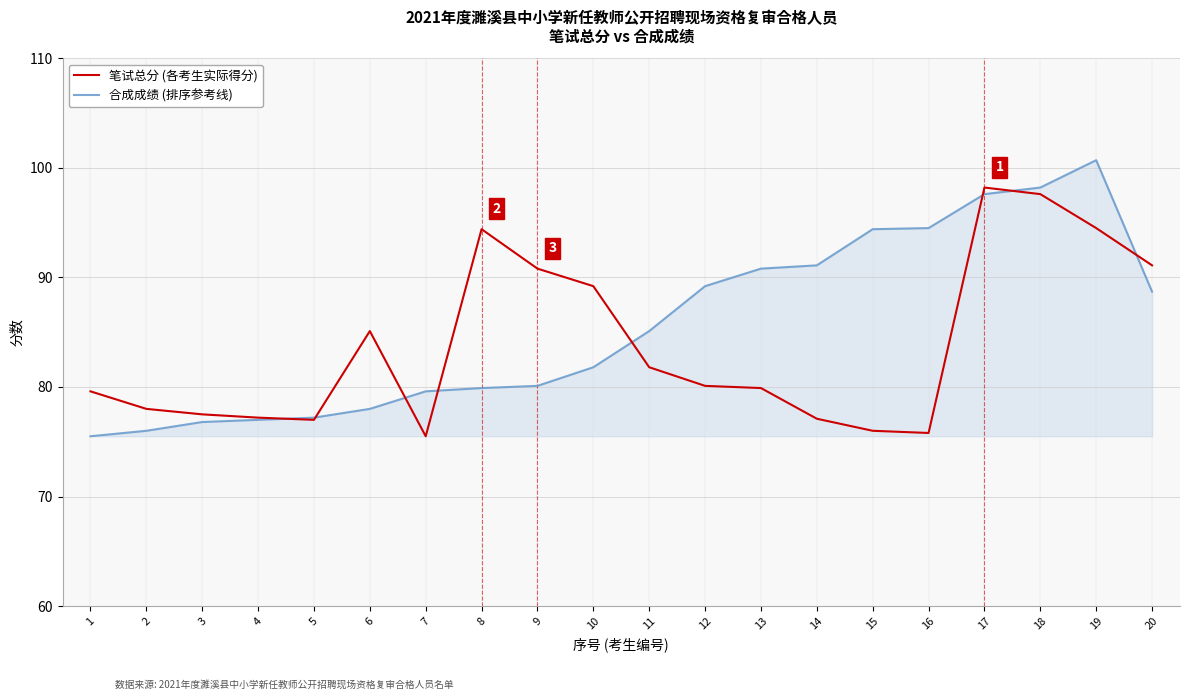

Rank the series at 11 from highest to lowest value.

合成成绩 (排序参考线), 笔试总分 (各考生实际得分)